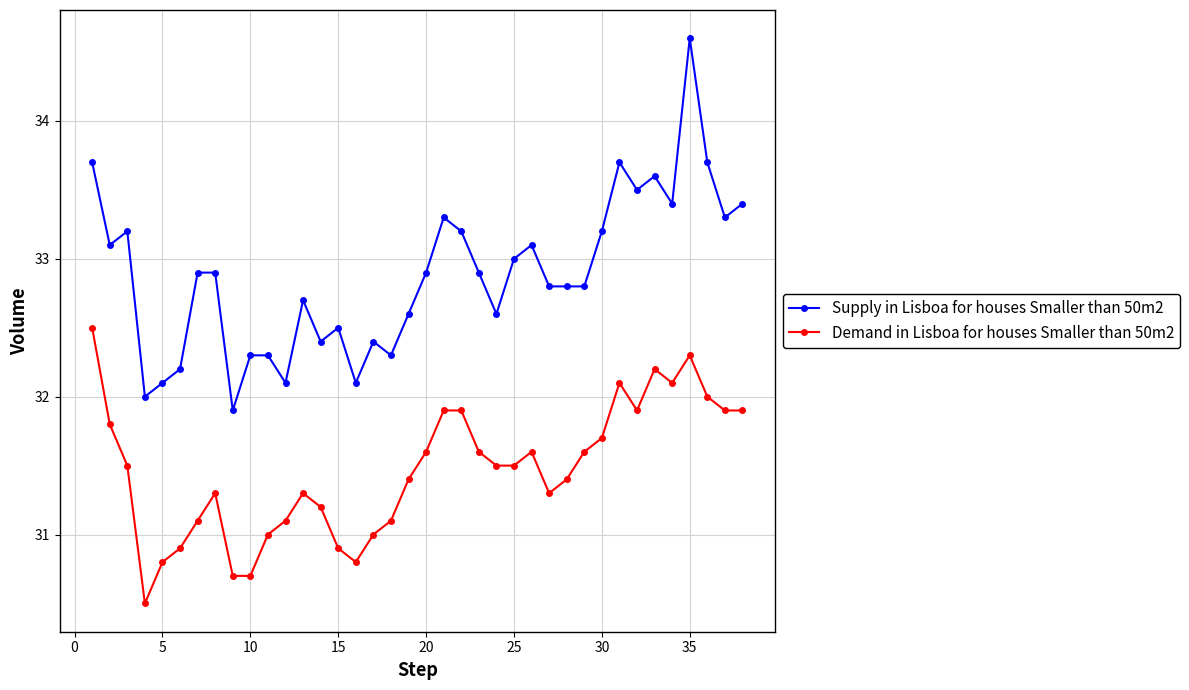

What is the smallest value displayed?

30.5